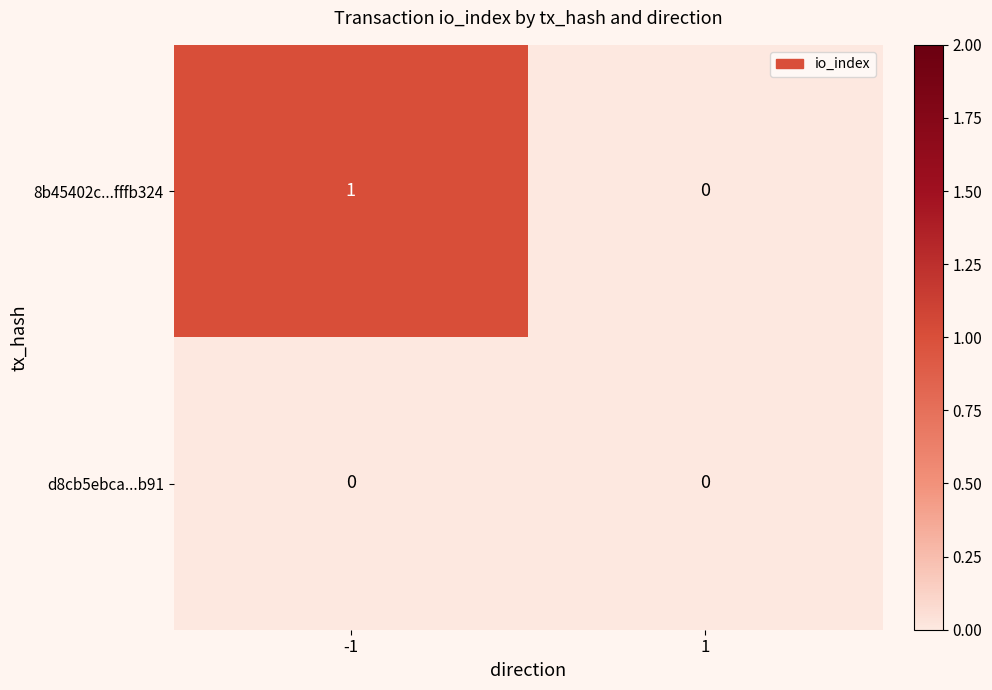

Between -1 and 1, which series saw the biggest shift?

8b45402c...fffb324